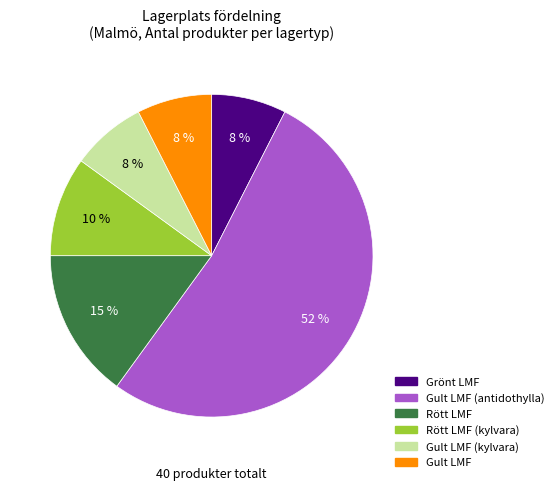

Which category has the biggest portion of the pie?

Gult LMF (antidothylla)